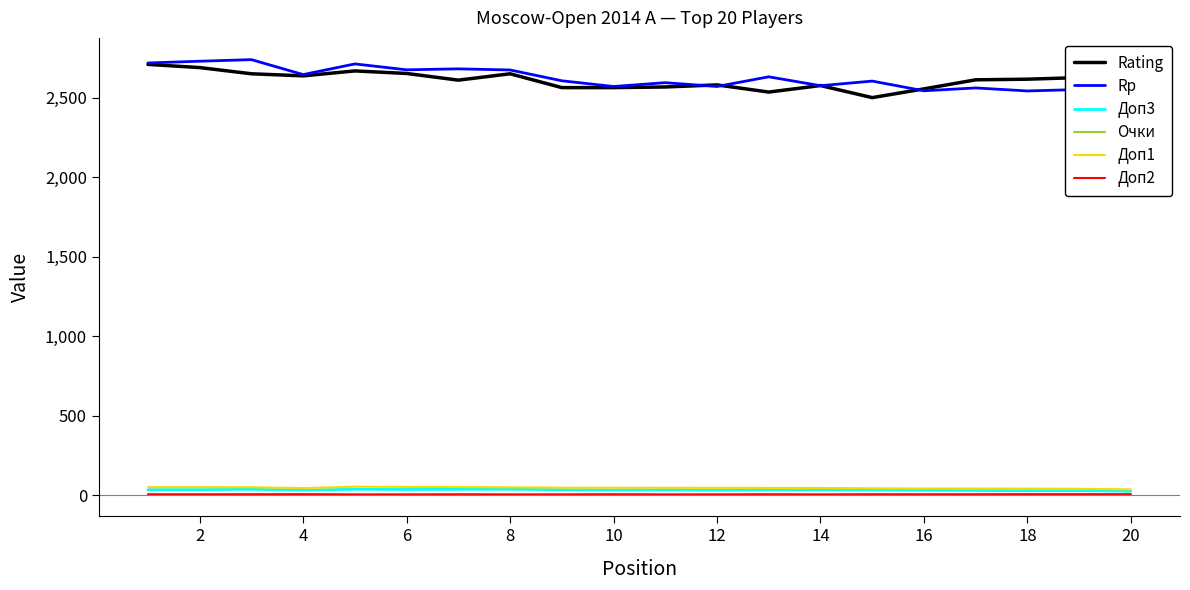

What are all the series names shown in the legend?

Rating, Rp, Доп3, Очки, Доп1, Доп2